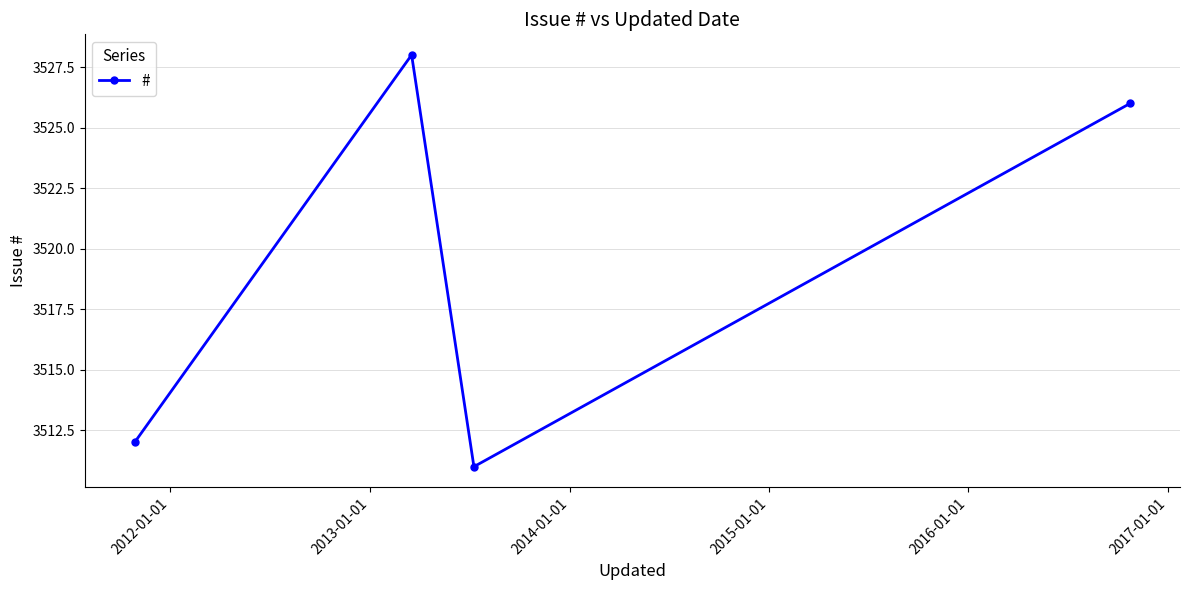

What is the greatest value displayed?

3528